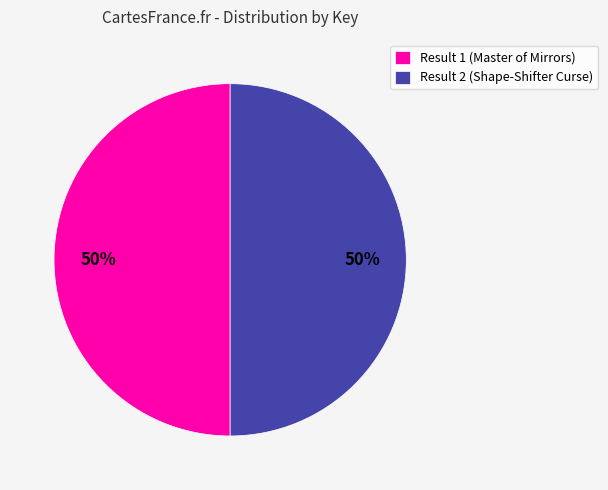

To the nearest percent, what portion does Result 1 (Master of Mirrors) represent?

50%